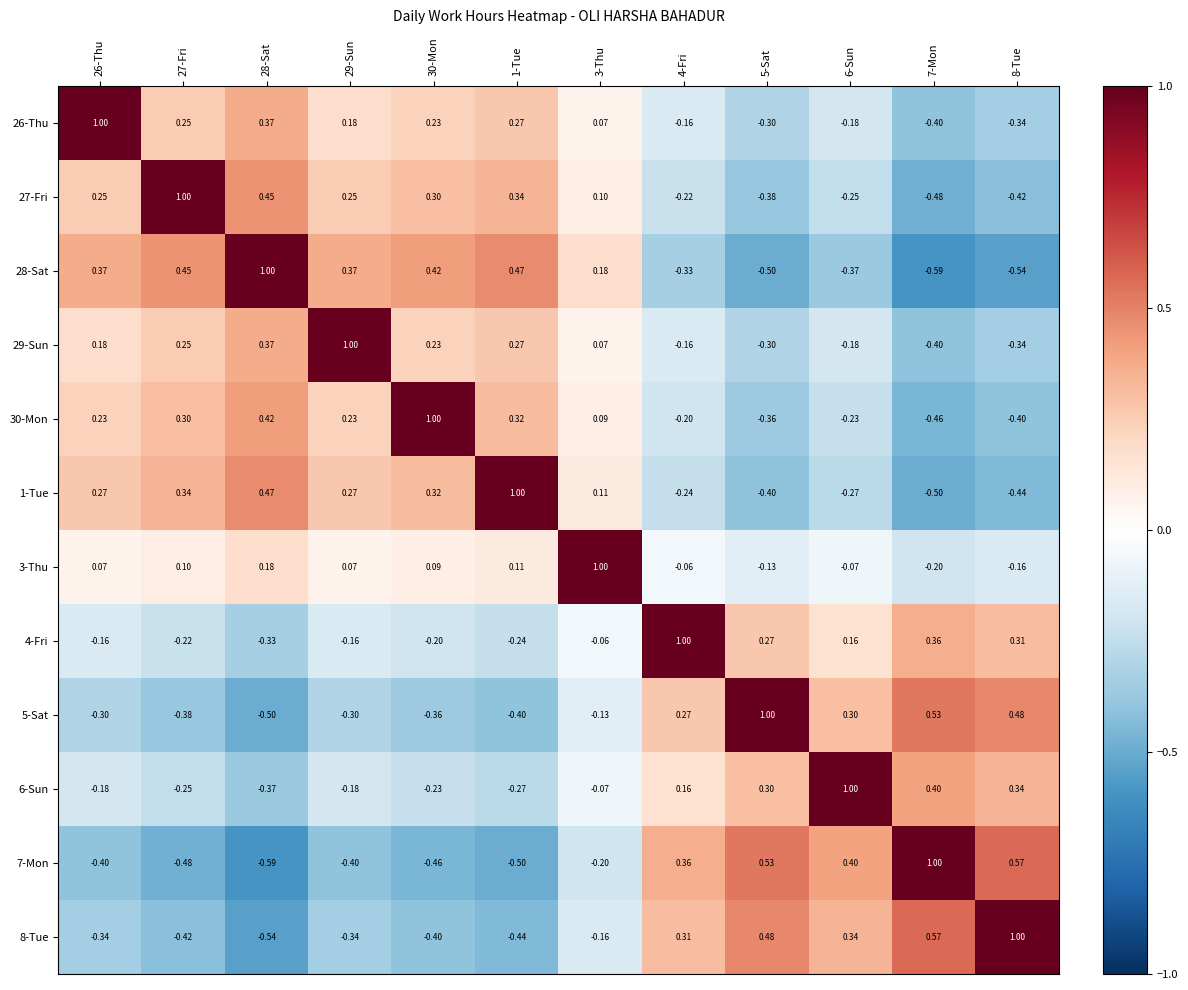

Is the value of 27-Fri at 8-Tue greater than the value of 5-Sat at 27-Fri?

No